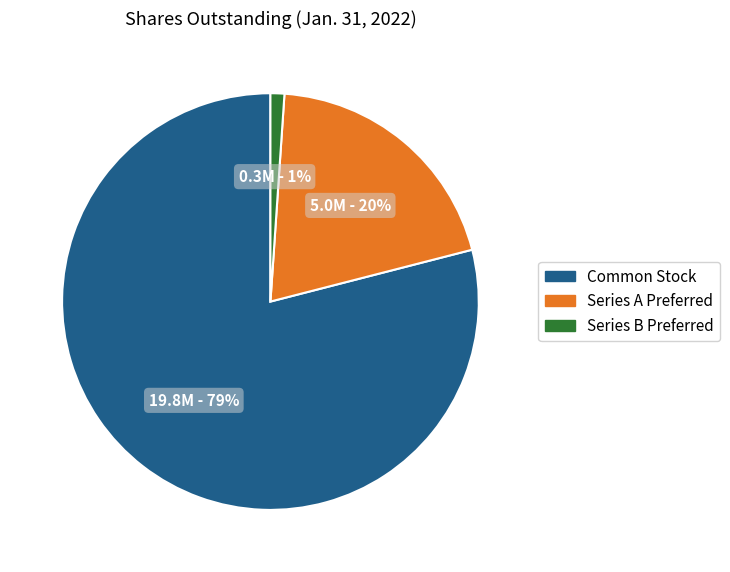

How many segments does this pie chart have?

3